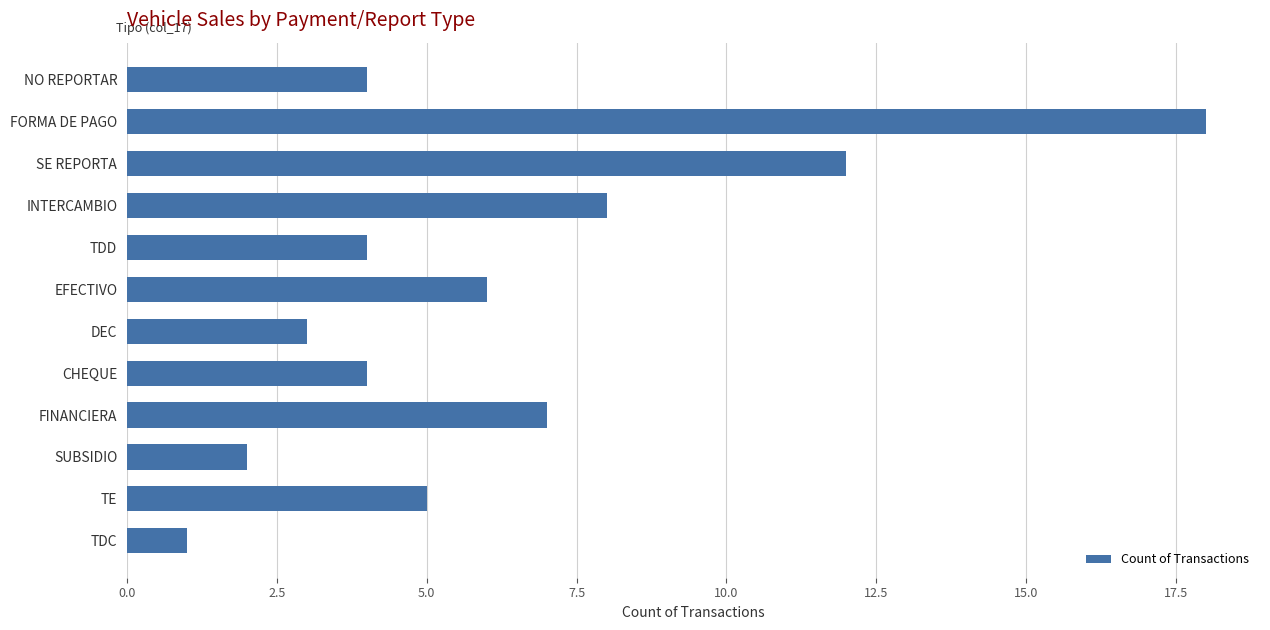

How many bars are there in total?

12